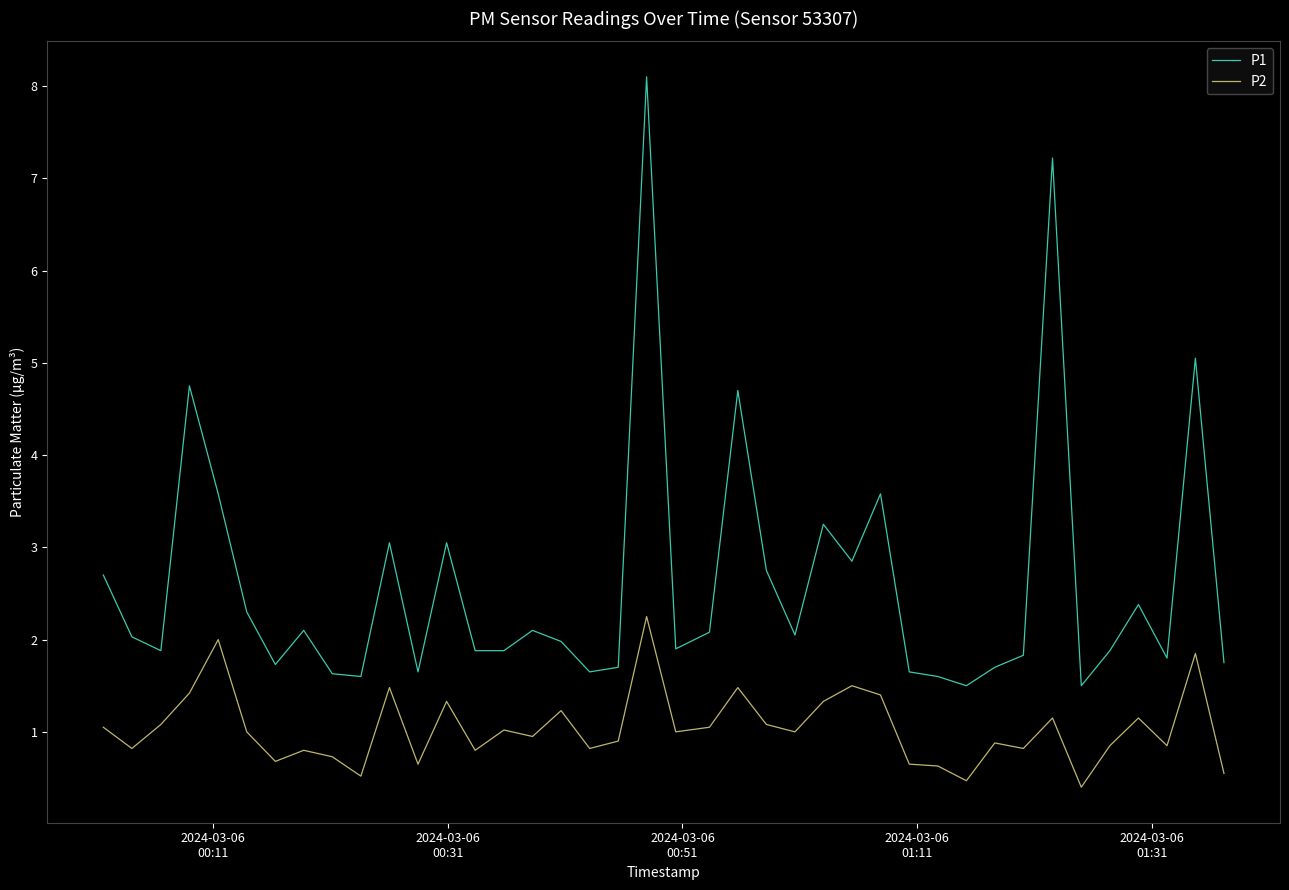

What are all the series names shown in the legend?

P1, P2